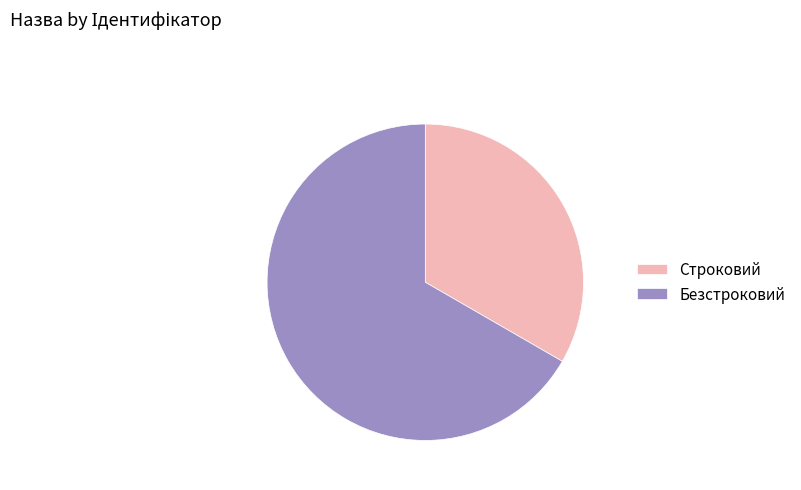

Approximately how many times larger is the value at Безстроковий compared to Строковий?

2.0